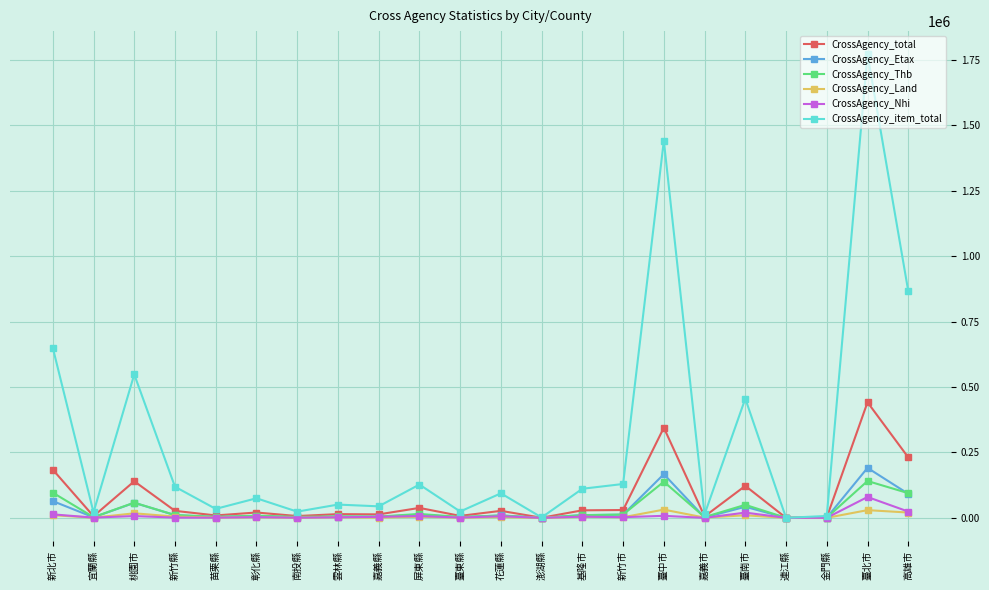

Is it true that CrossAgency_Etax equals 42320 at 臺南市?

True